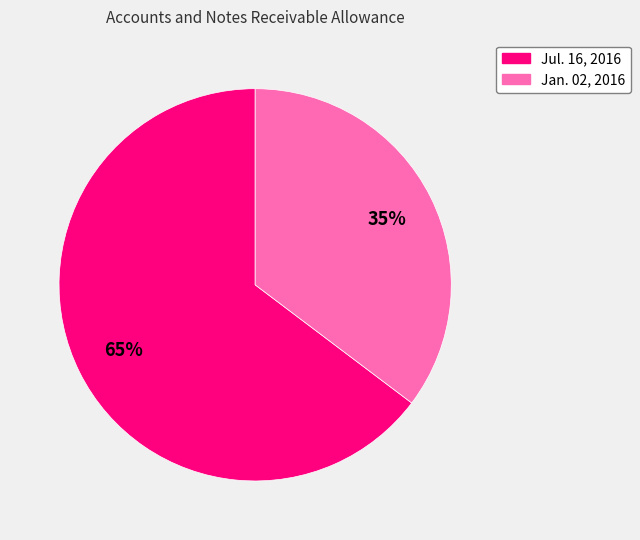

Do Jul. 16, 2016 and Jan. 02, 2016 together represent more than half of the pie?

Yes